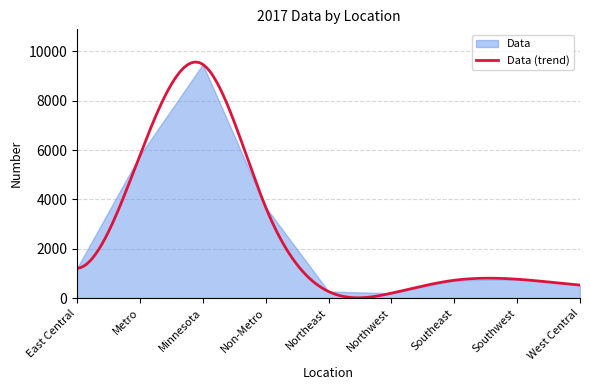

Reading right to left, extract all data points from this chart.

West Central=527	Southwest=764	Southeast=722	Northwest=198	Northeast=267	Non-Metro=3687	Minnesota=9474	Metro=5787	East Central=1209